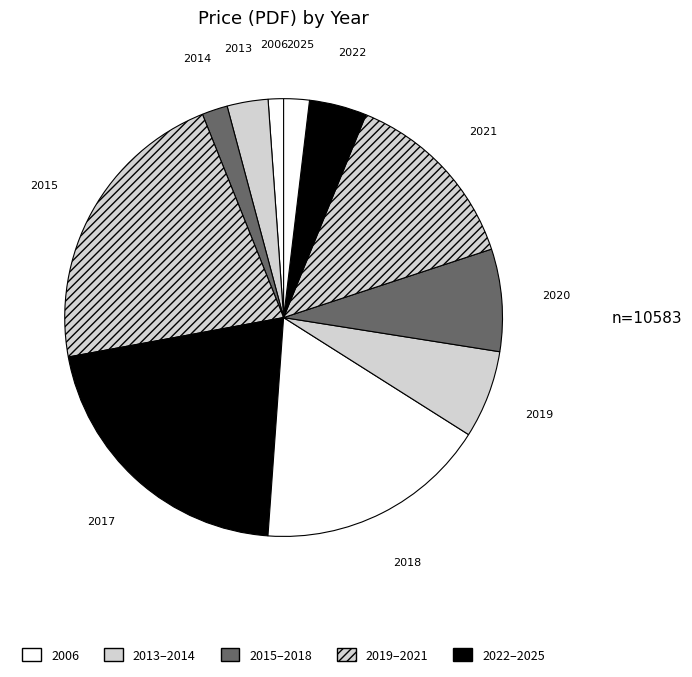

How many segments does this pie chart have?

11